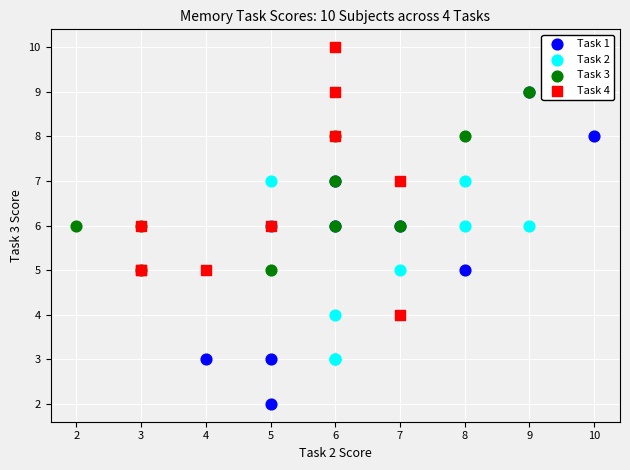

What are all the series names shown in the legend?

Task 1, Task 2, Task 3, Task 4